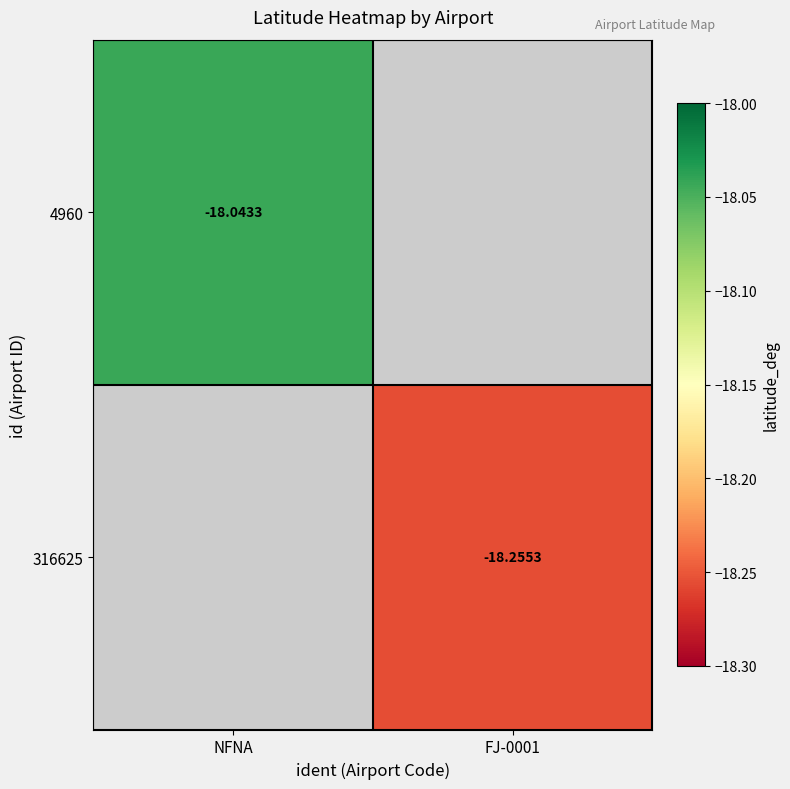

How many categories are shown in the chart?

2